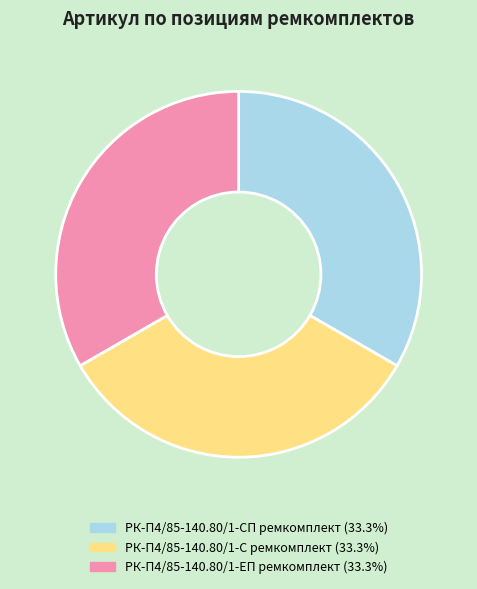

The РК-П4/85-140.80/1-С ремкомплект slice represents 42% of the pie. True or false?

False